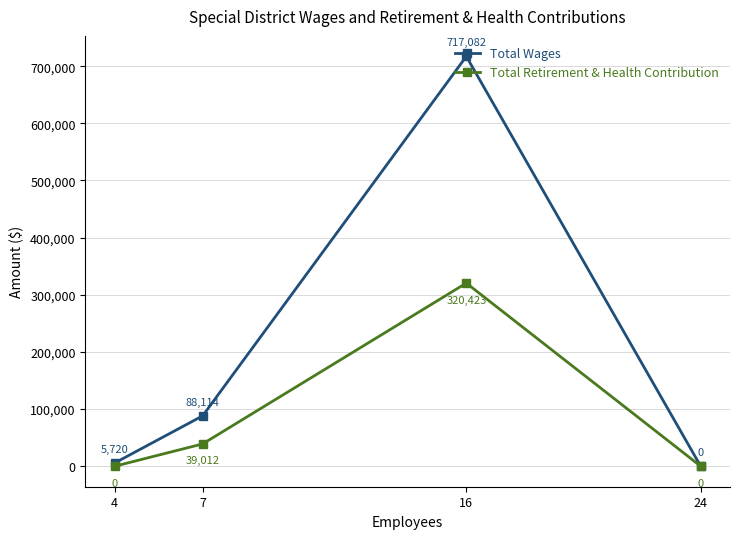

Where is Total Wages nearest to the value 358541?

7